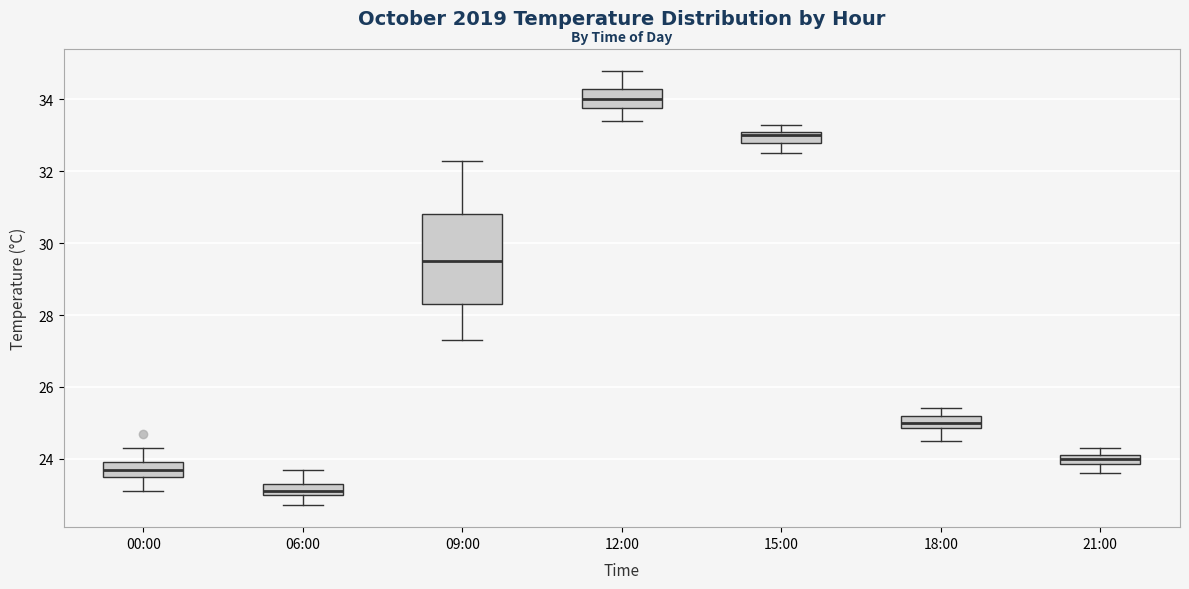

Comparing the boxes themselves (not the whiskers), which one is the tallest?

09:00